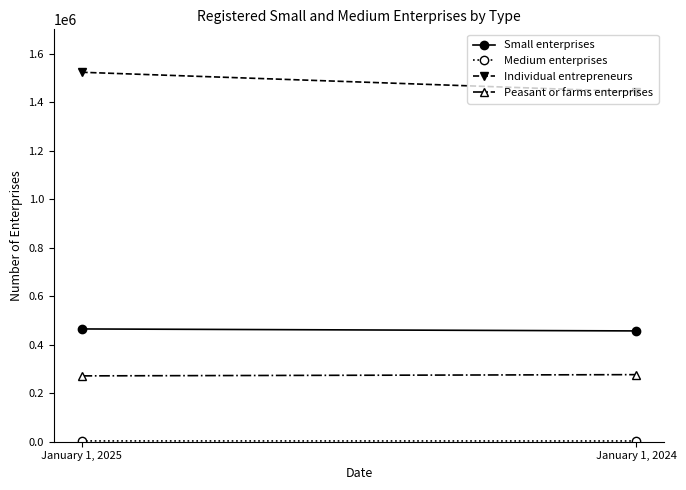

Which series has the largest total across all categories?

Individual entrepreneurs